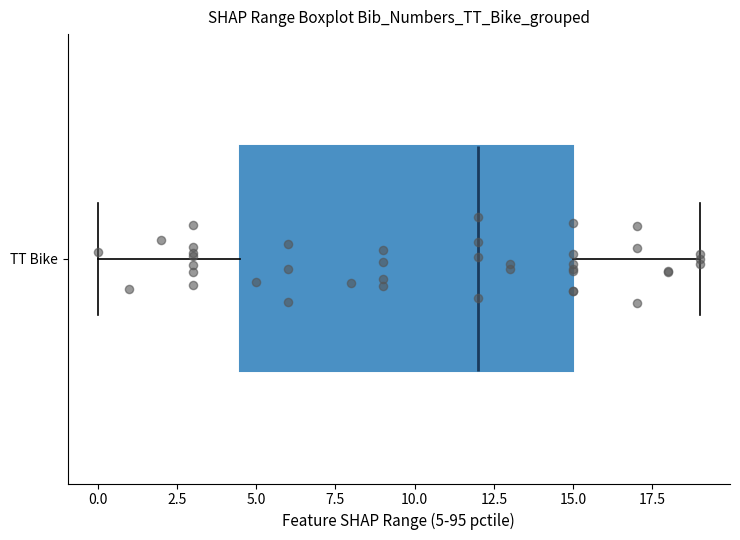

Transcribe this box plot: give where the median line is, the range the box spans, and where the two whiskers end, as read against the x-axis. The values are not printed on the chart, so give them approximately, as read against the axis.

median 12.0, box 4.5 to 15.0, whiskers 0.0 to 19.0